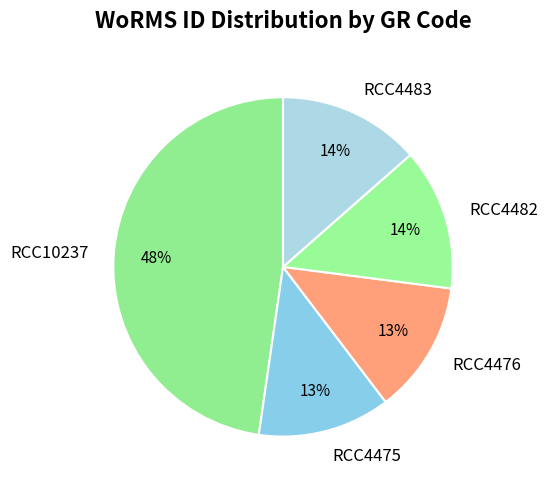

Is RCC4475 the majority of the pie?

No